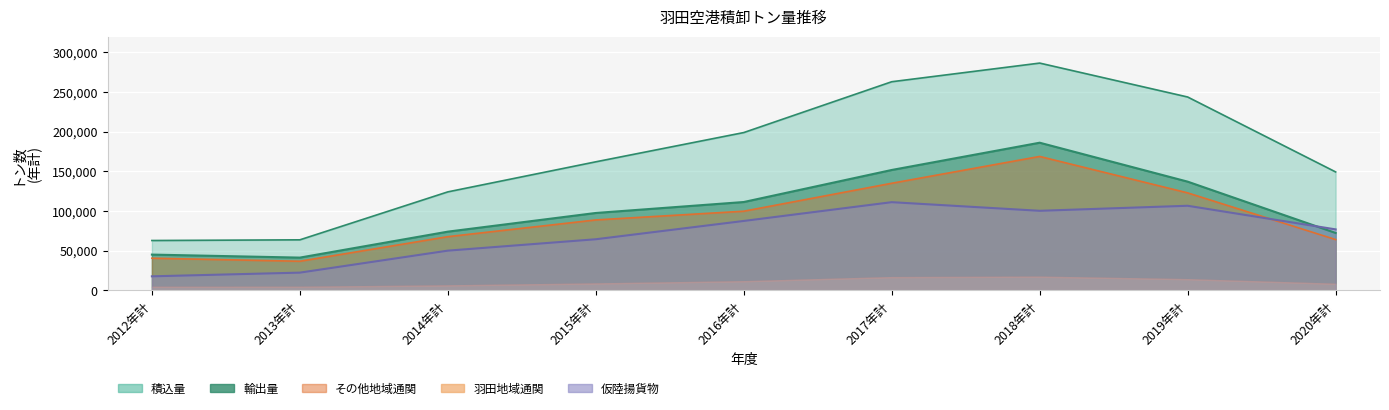

How many interior local peaks does the 仮陸揚貨物 series have?

2